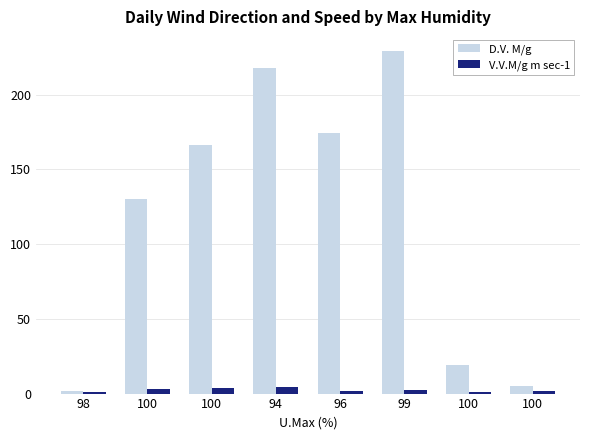

What is the approximate value of D.V. M/g at 100?

130.0